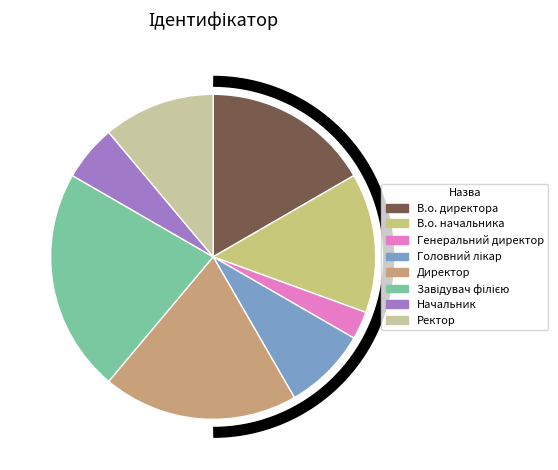

Which slice is the largest?

Завідувач філією